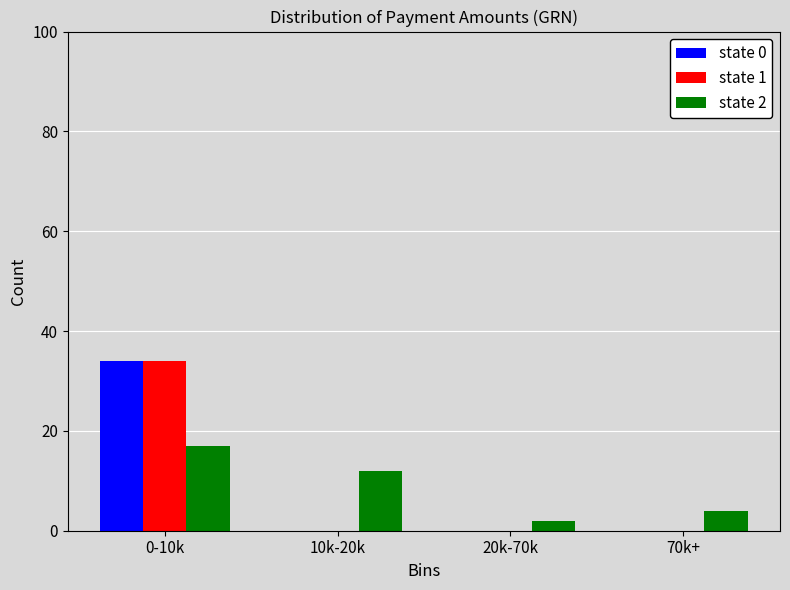

Reading left to right, what are all the values shown in this chart?

state 0: 0-10k=34	10k-20k=0	20k-70k=0	70k+=0
state 1: 0-10k=34	10k-20k=0	20k-70k=0	70k+=0
state 2: 0-10k=17	10k-20k=12	20k-70k=2	70k+=4